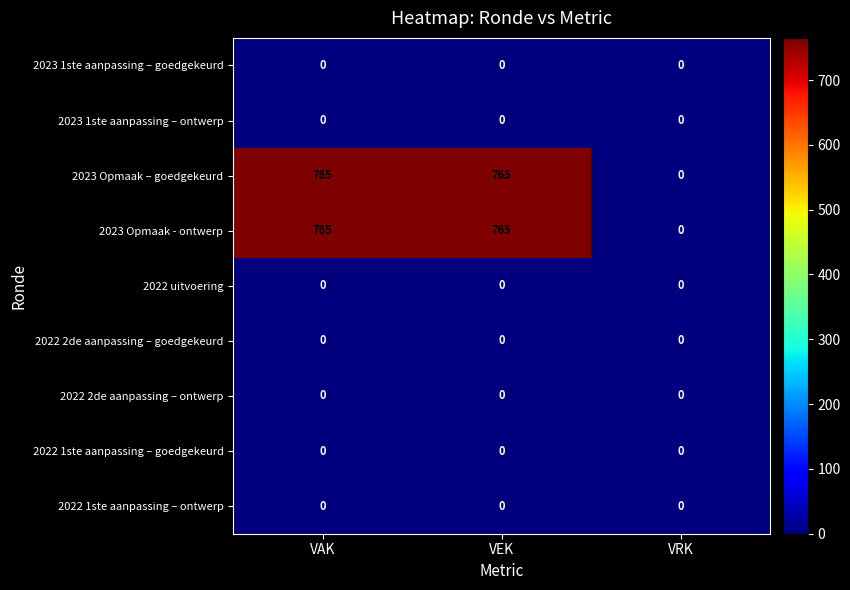

The 2023 Opmaak - ontwerp series shows 0 at VRK. True or false?

True